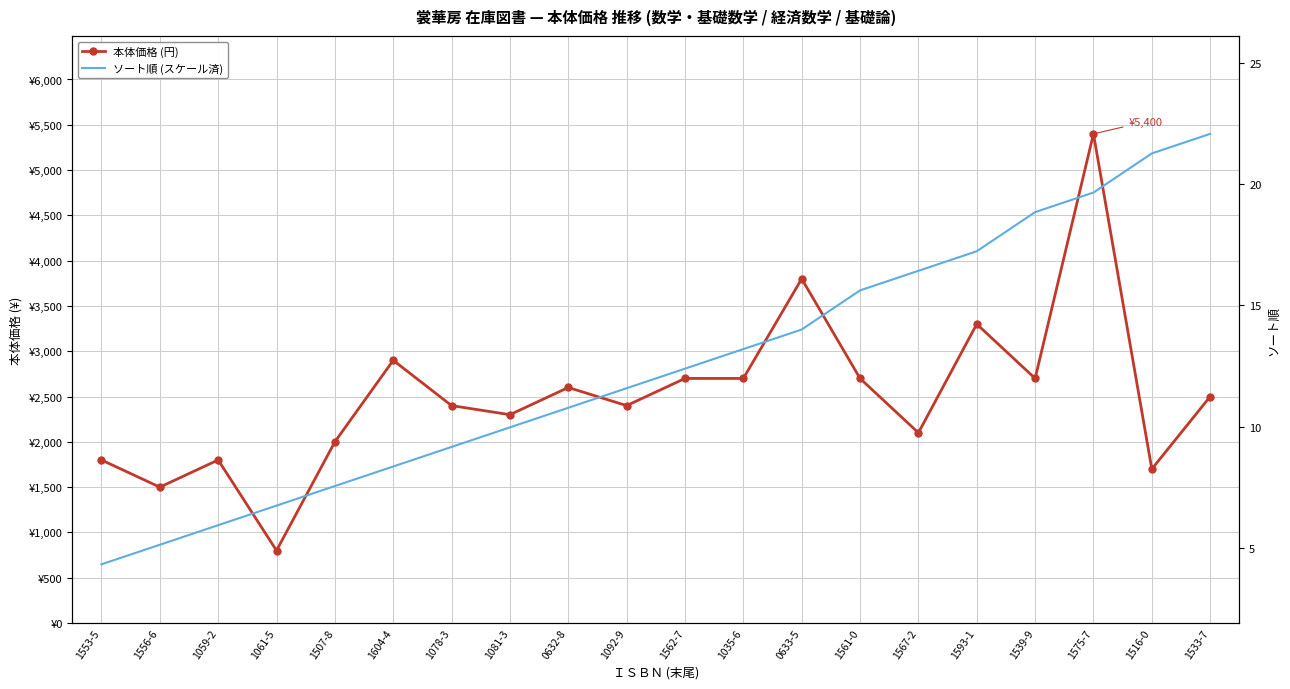

Where do ソート順 (スケール済) and 本体価格 (円) first cross each other?

1059-2 and 1061-5